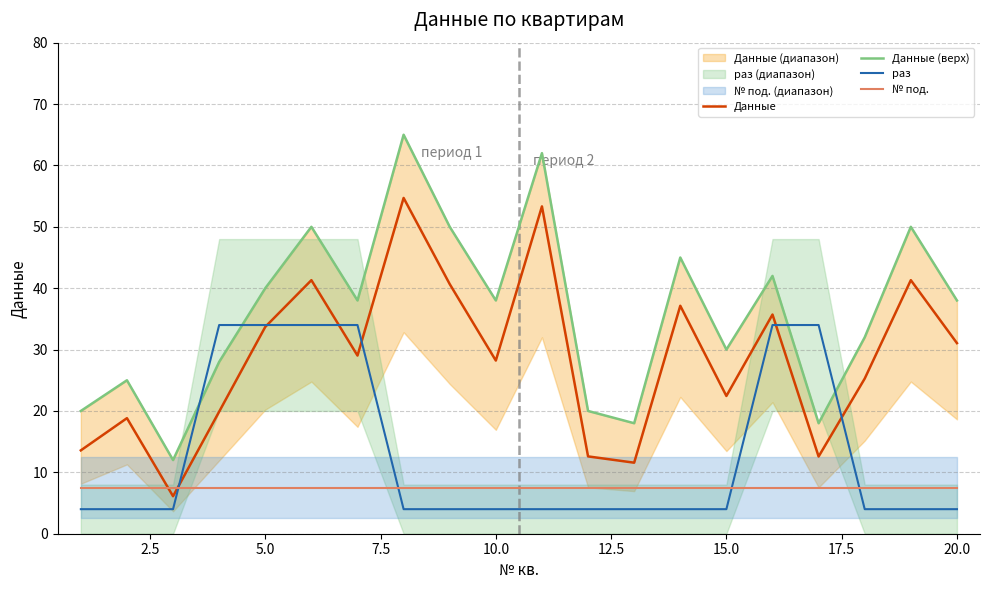

What is the minimum value for Данные?

6.1